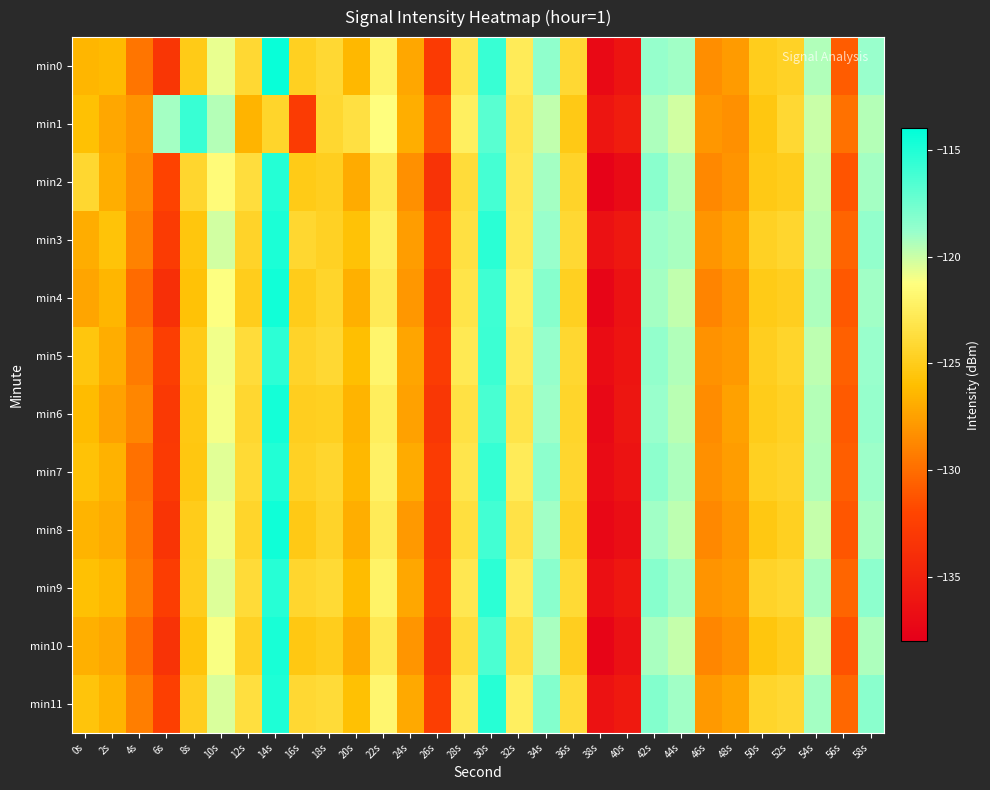

What is the greatest value displayed?

-114.3